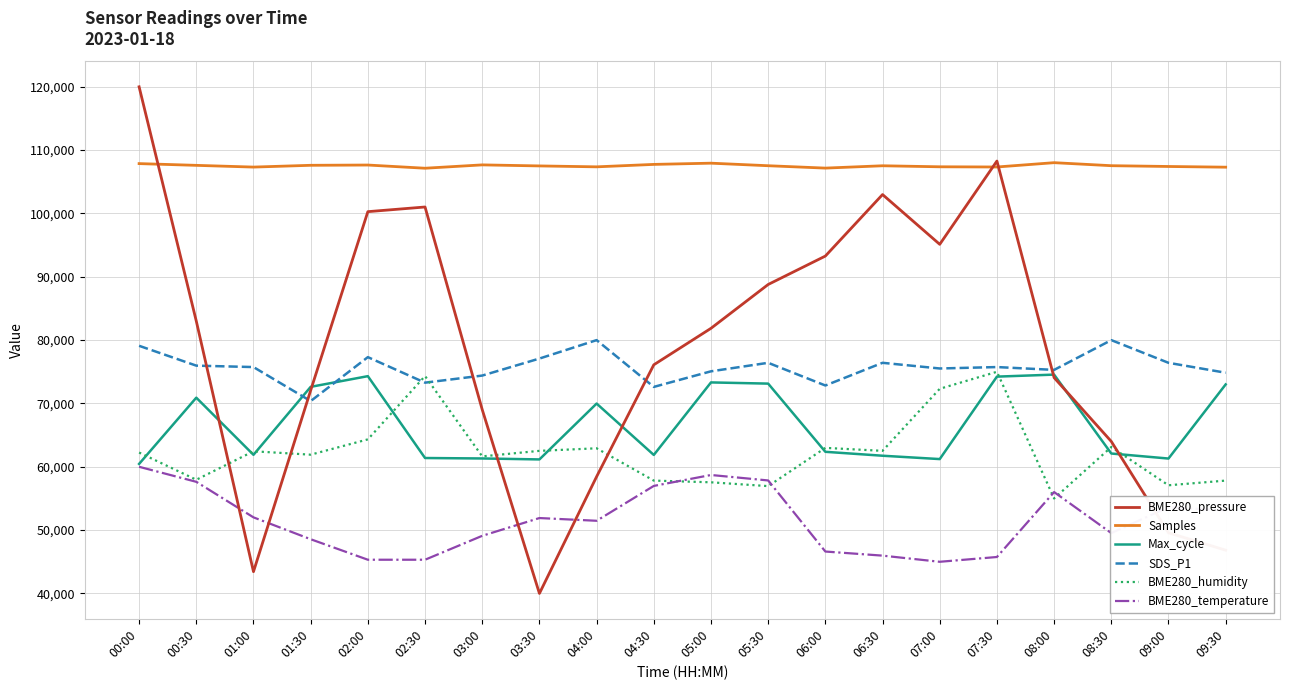

The BME280_temperature series shows 45323.7 at 02:00. True or false?

True